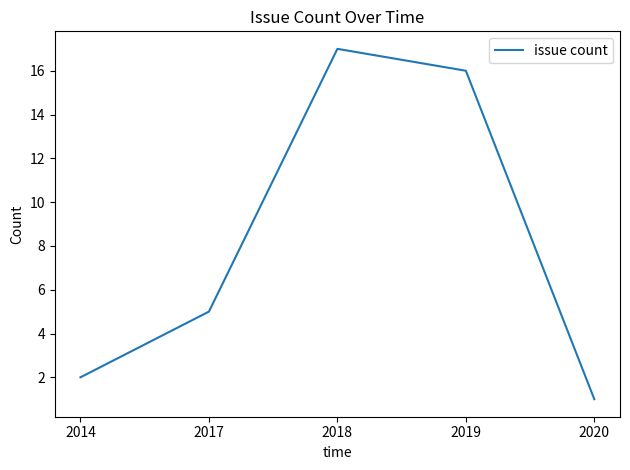

Where is the first local maximum?

2018